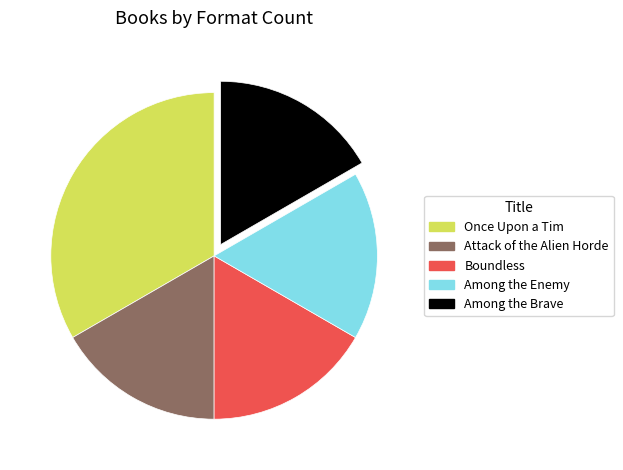

Count the number of slices in the pie.

5